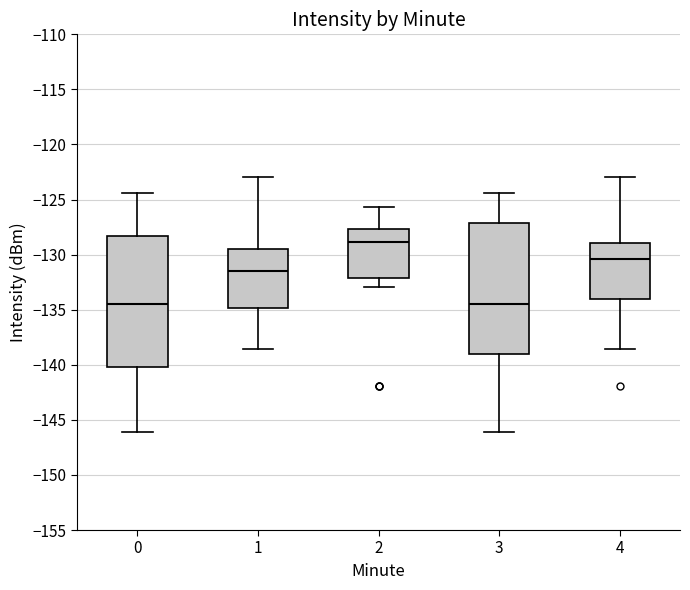

Reading left to right, transcribe this box plot: for each box, give where its median line is, the range the box spans, and where its two whiskers end, as read against the y-axis. The values are not printed on the chart, so give them approximately, as read against the axis.

0: median -134.5, box -140.0 to -128.5, whiskers -146.0 to -124.5
1: median -131.5, box -135.0 to -129.5, whiskers -138.5 to -123.0
2: median -129.0, box -132.0 to -127.5, whiskers -133.0 to -125.5
3: median -134.5, box -139.0 to -127.0, whiskers -146.0 to -124.5
4: median -130.5, box -134.0 to -129.0, whiskers -138.5 to -123.0